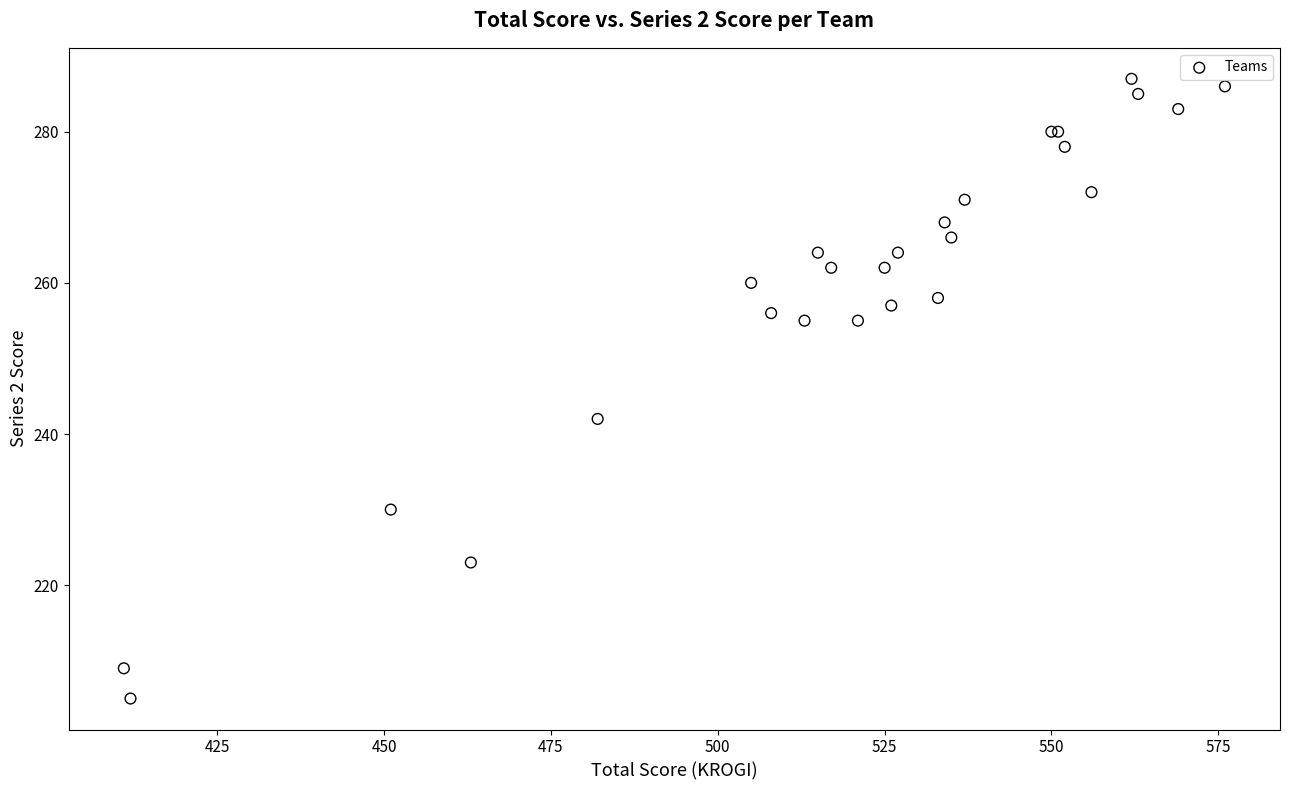

What Y value in the scatter plot is closest to 246?

242